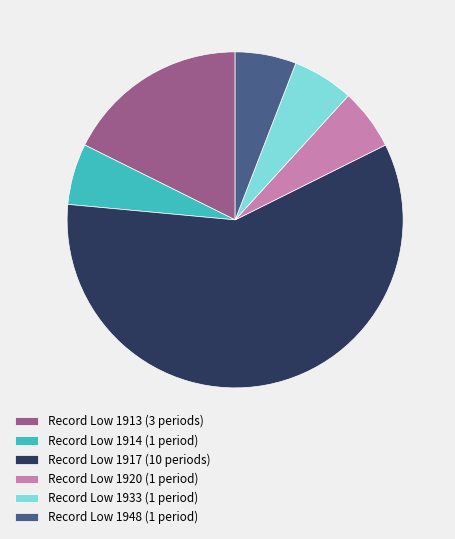

How many segments does this pie chart have?

6